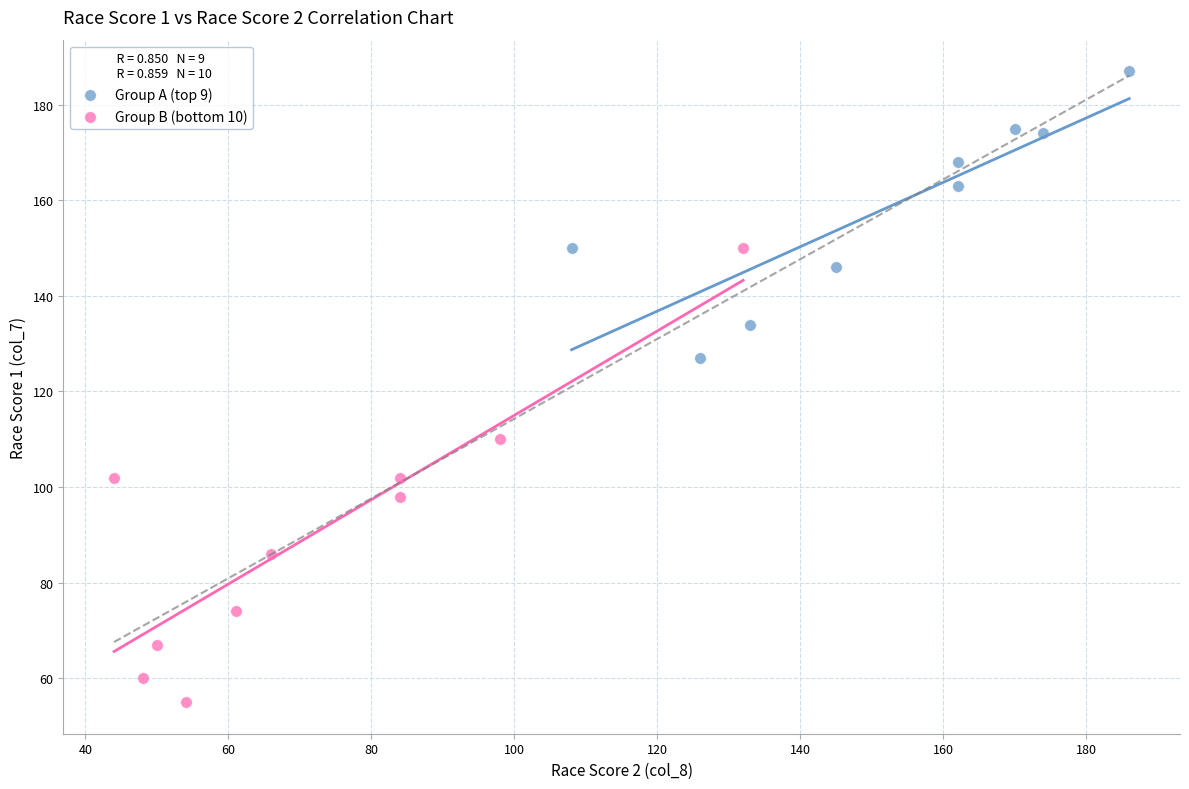

Which series reaches the maximum Y coordinate?

Group A (top 9)